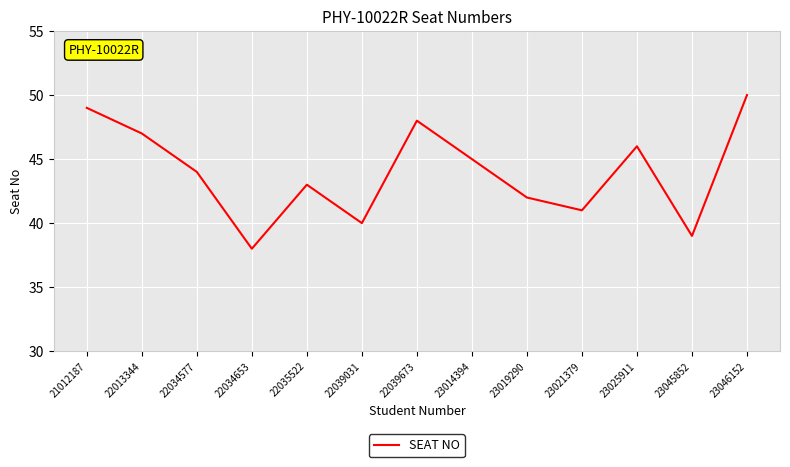

At which category does the data reach its first local peak?

22035522